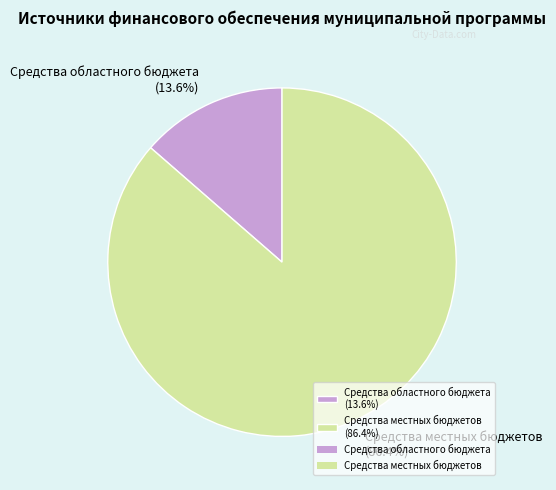

Rank the categories by value from lowest to highest.

Средства областного бюджета (13.6%), Средства местных бюджетов (86.4%)